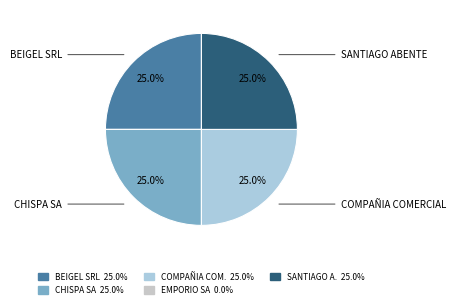

Does any single category account for the majority?

No